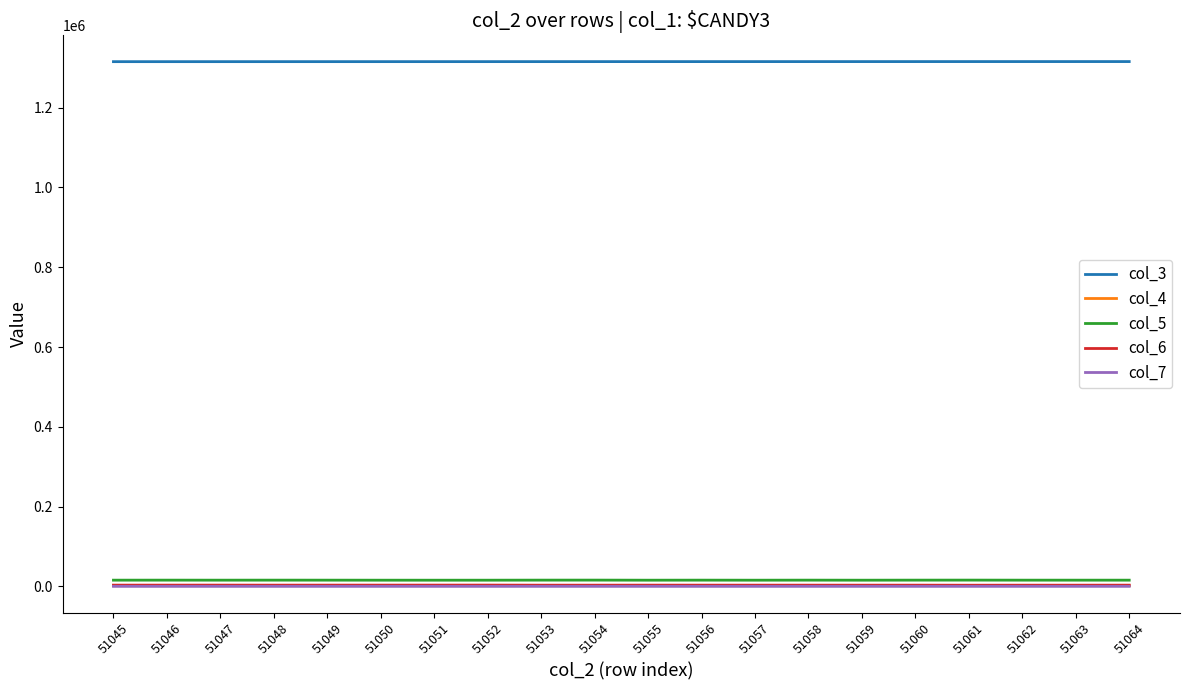

What is the difference between the col_4 values at 51061 and 51057?

32